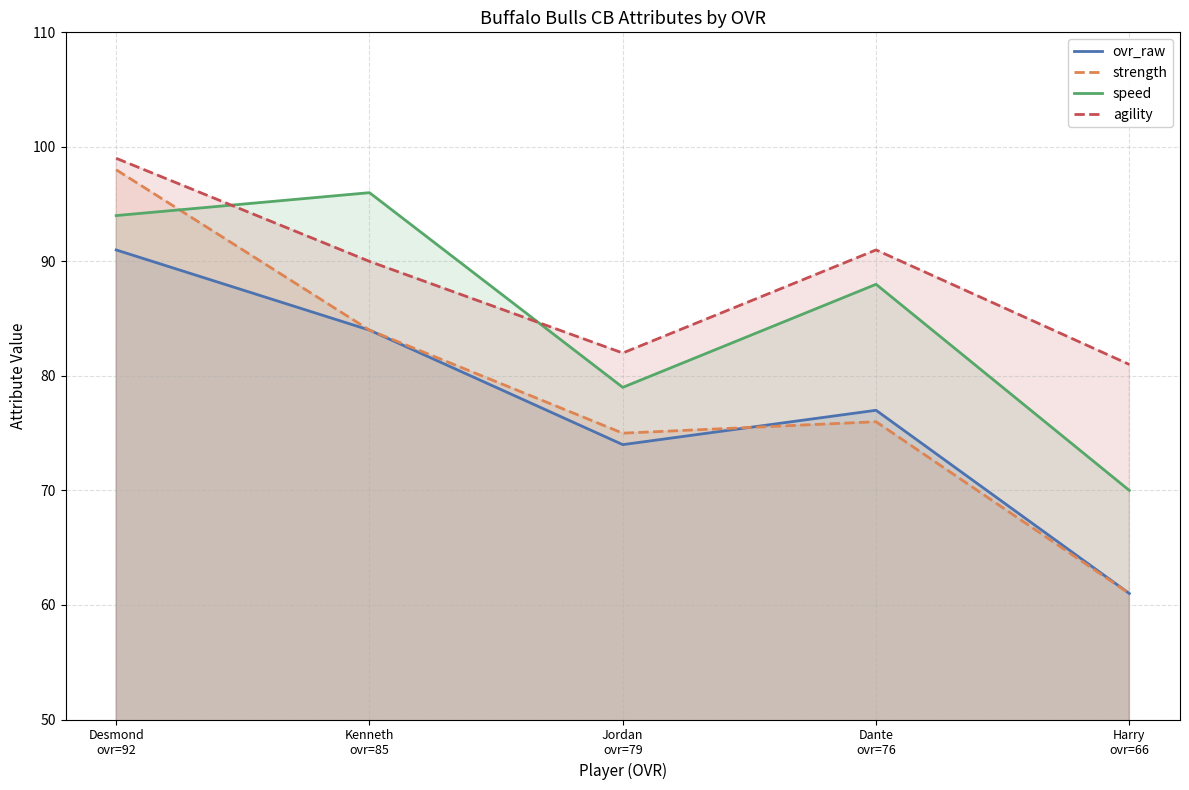

Between Kenneth
ovr=85 and Jordan
ovr=79, which series saw the biggest shift?

speed